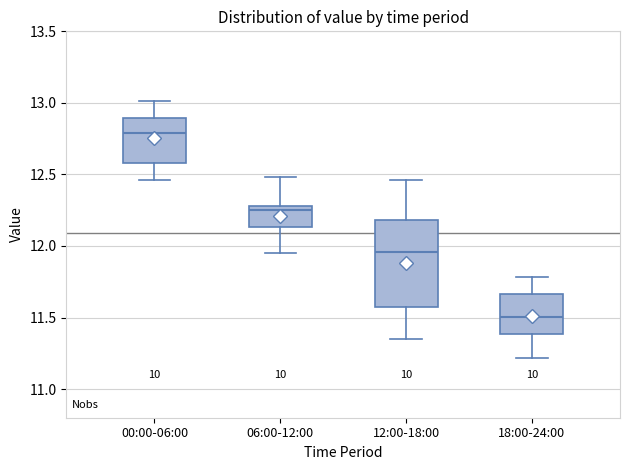

Reading left to right, read every box against the y-axis: the position of its median line, the range the box covers, and the ends of its whiskers. The values are not printed on the chart, so give them approximately, as read against the axis.

00:00-06:00: median 12.80, box 12.60 to 12.90, whiskers 12.45 to 13.00
06:00-12:00: median 12.25, box 12.15 to 12.30, whiskers 11.95 to 12.50
12:00-18:00: median 11.95, box 11.55 to 12.20, whiskers 11.35 to 12.45
18:00-24:00: median 11.50, box 11.40 to 11.65, whiskers 11.20 to 11.80